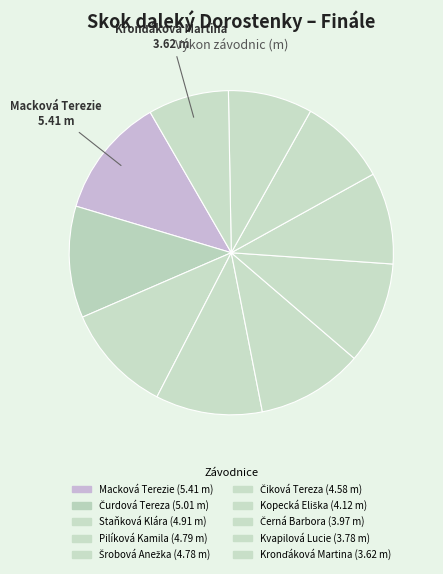

Between Staňková Klára and Šrobová Anežka, which is larger?

Staňková Klára